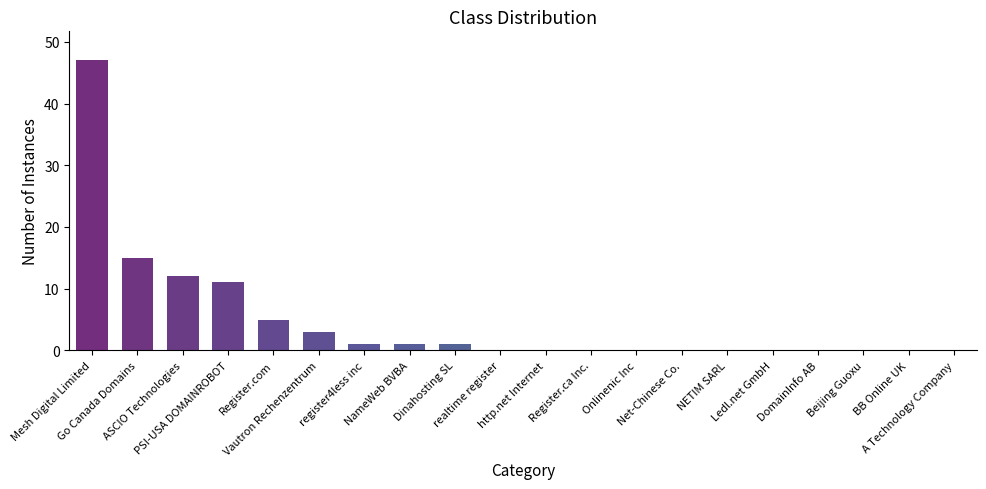

What is the maximum value shown in the chart?

47